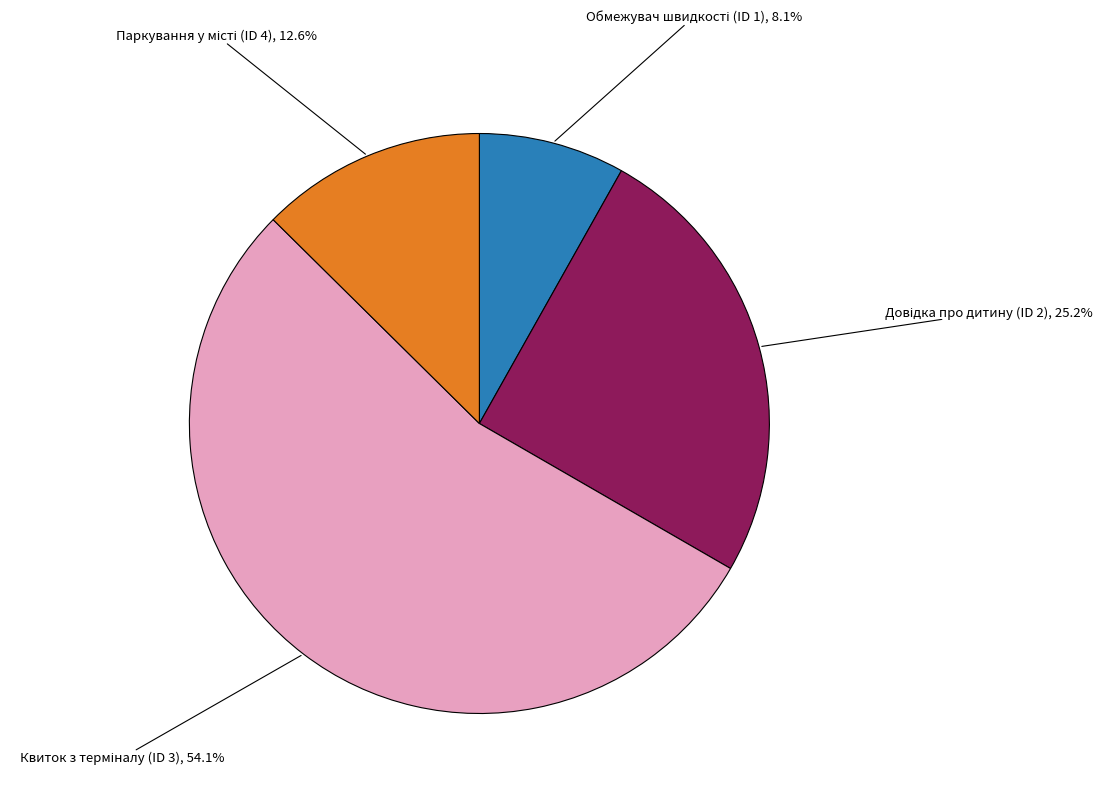

Is there any slice that represents more than half of the pie?

Yes